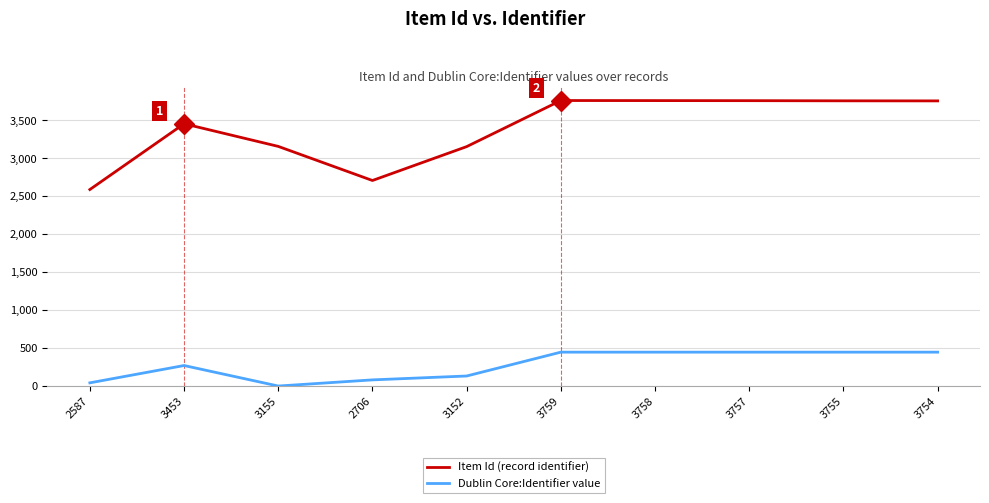

Is it true that Item Id (record identifier) equals 3152 at 3152?

True